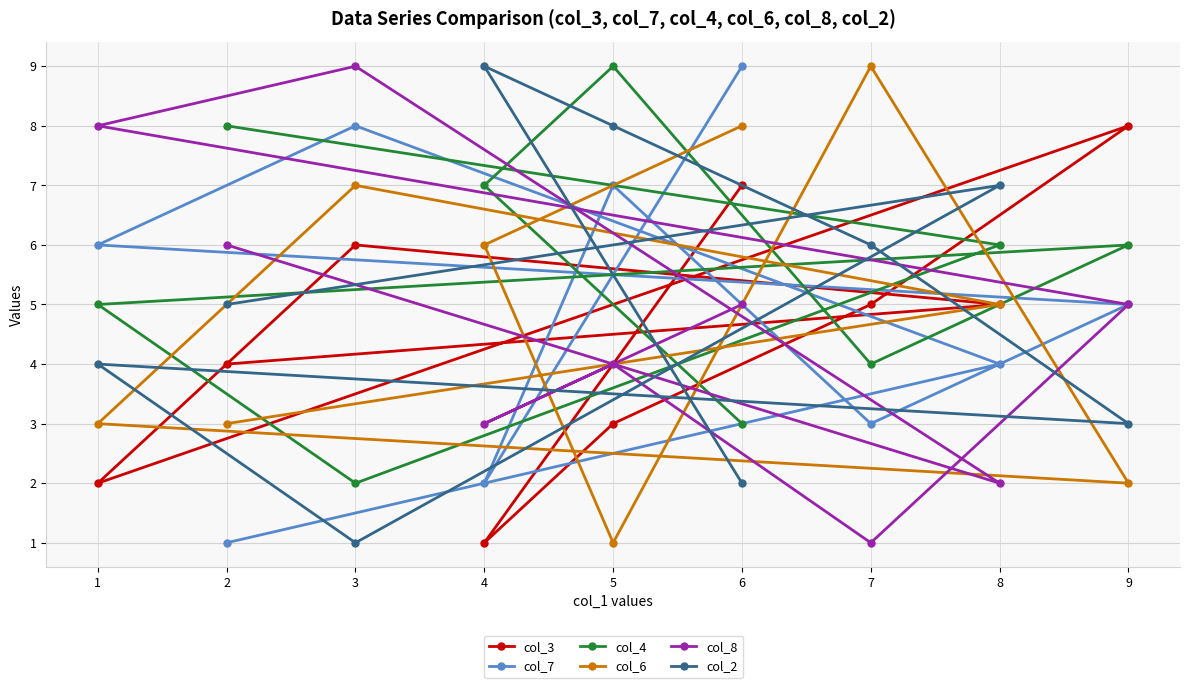

True or false: col_2 and col_4 intersect in this chart.

True